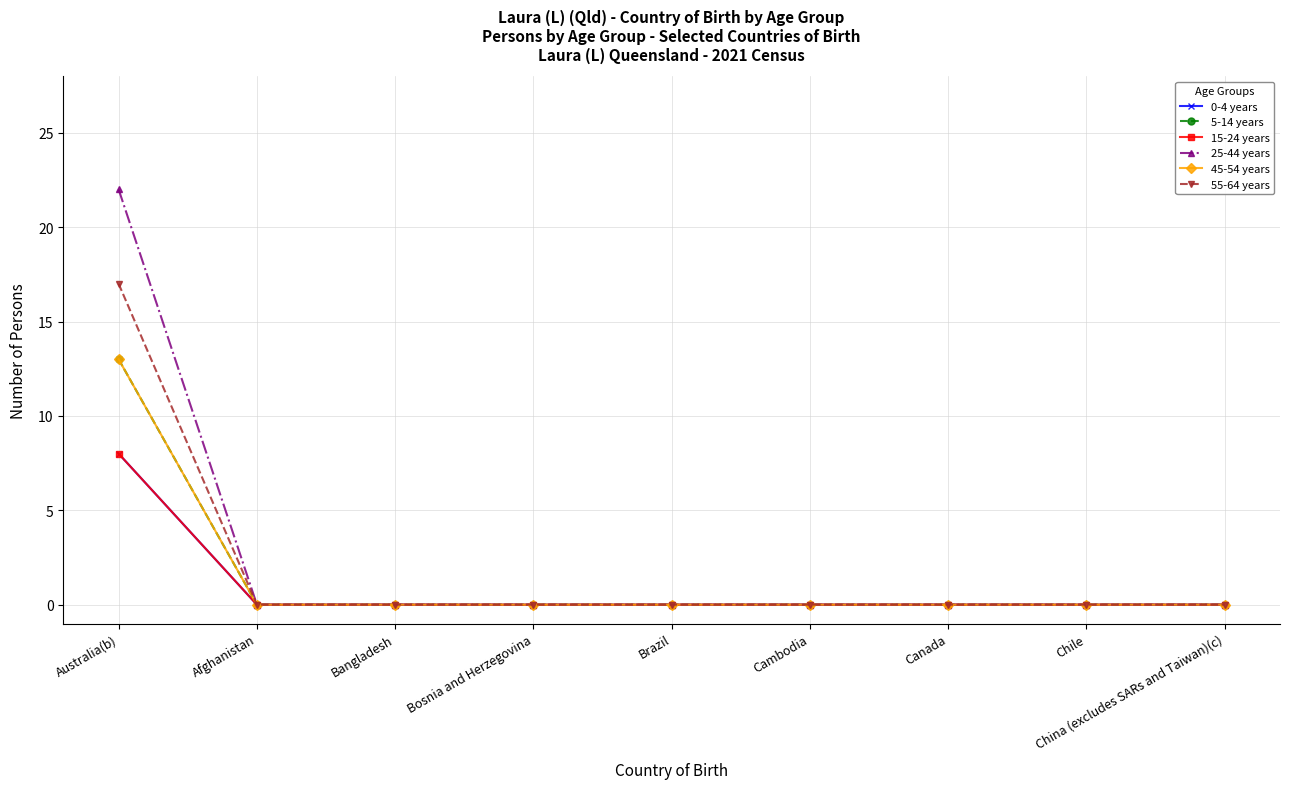

At which category does the chart reach its minimum across all series?

Afghanistan